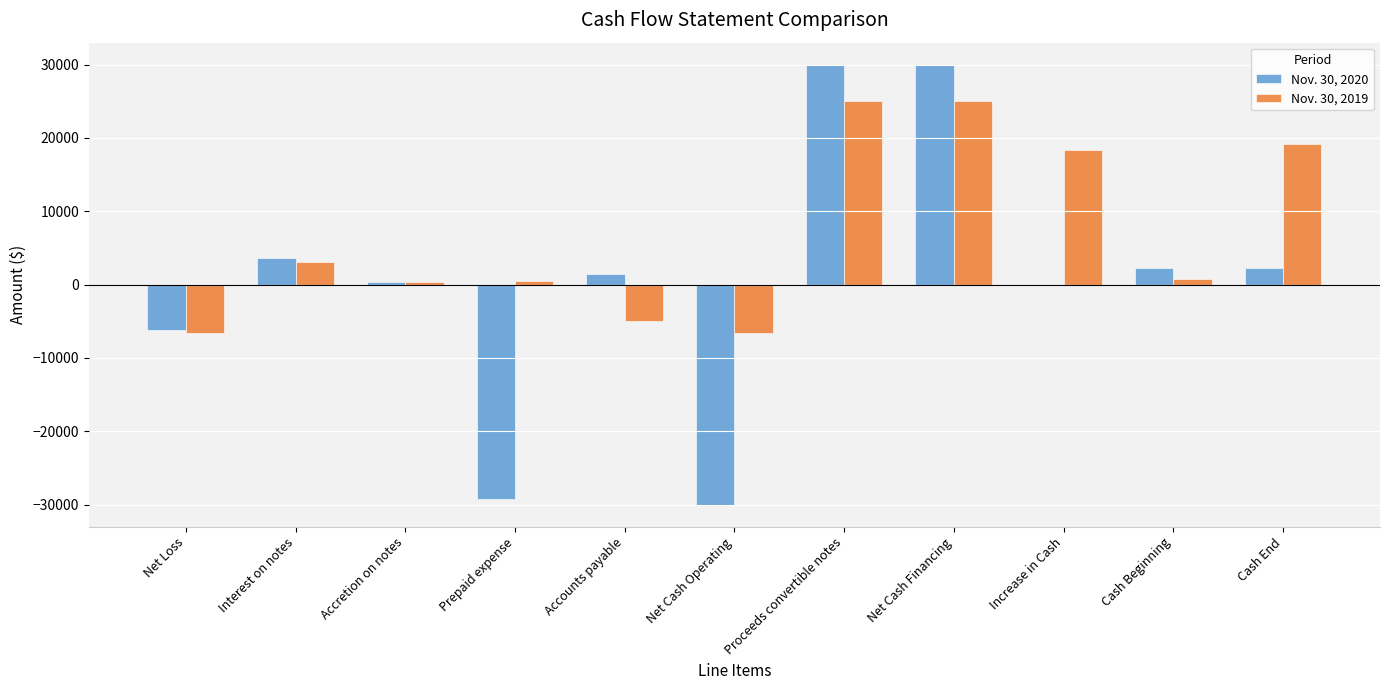

Which series has the widest spread of values?

Nov. 30, 2020